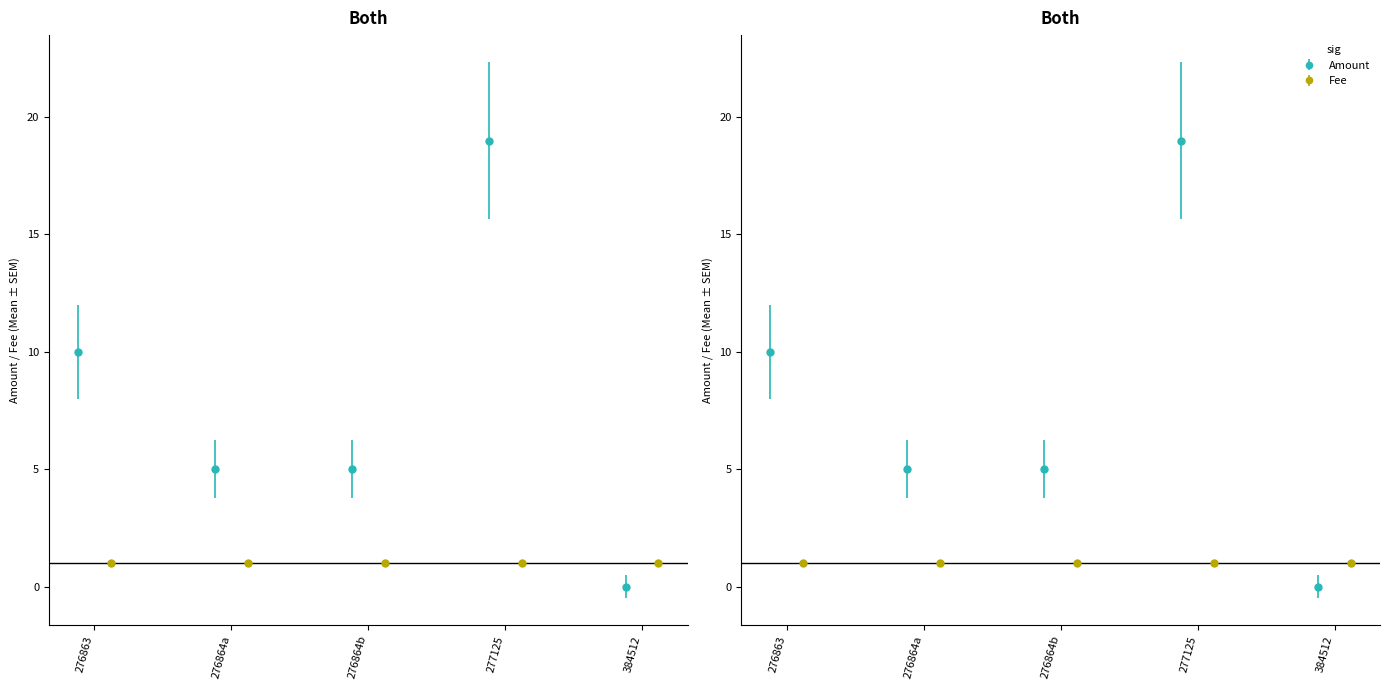

Rank the categories by value from highest to lowest.

277125, 276863, 276864, 276864, 384512